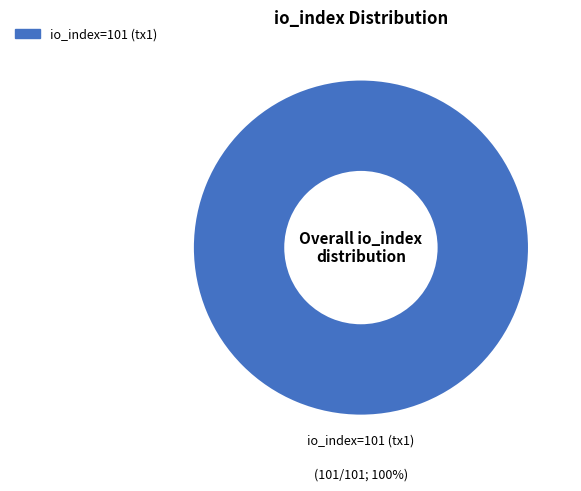

Is there a majority slice in this chart?

Yes